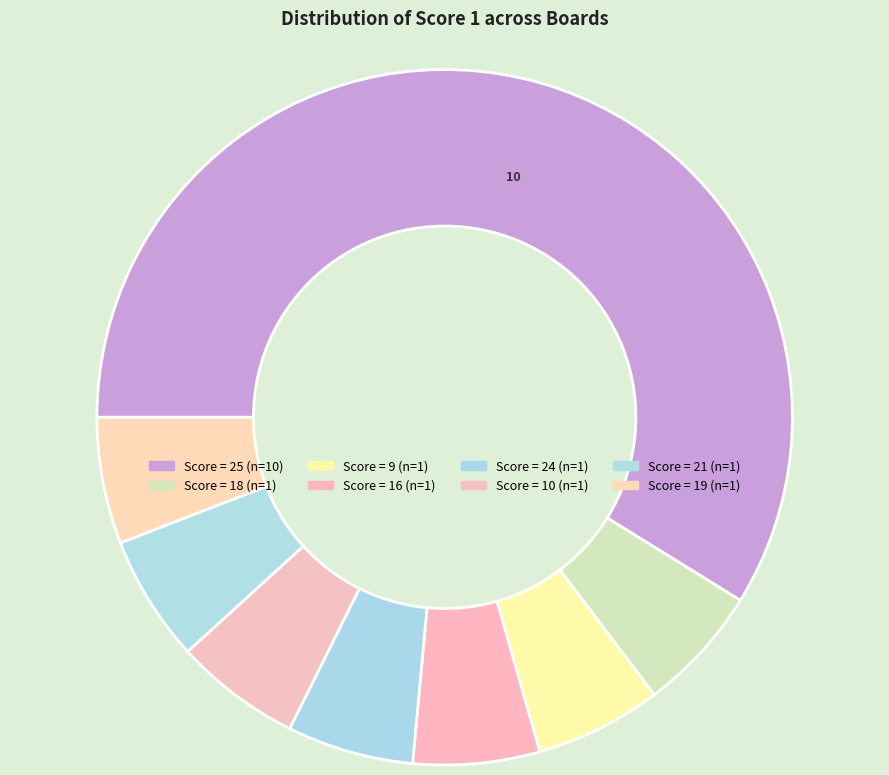

How many slices are in this pie chart?

8